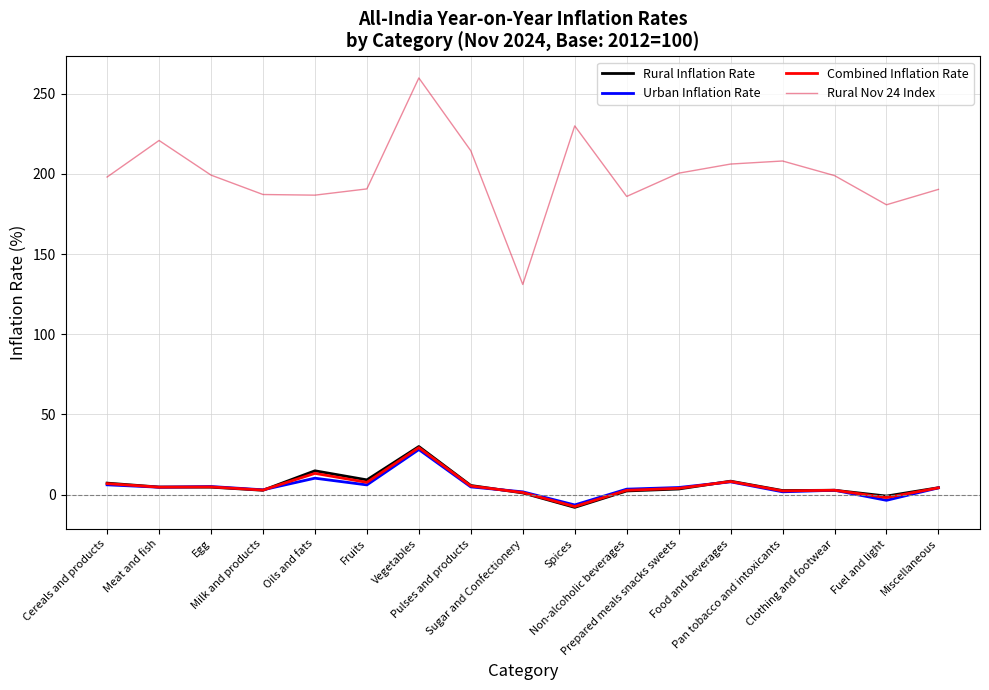

Which series has the largest range (max minus min)?

Rural Nov 24 Index